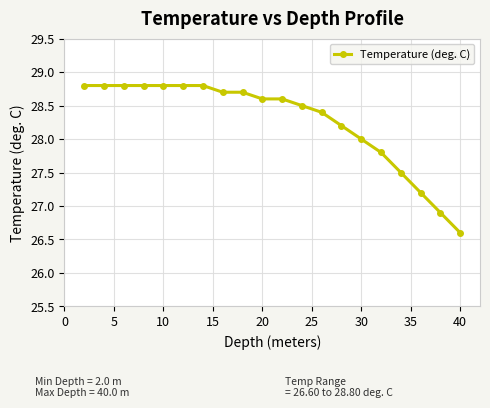

What is the maximum value shown in the chart?

28.8